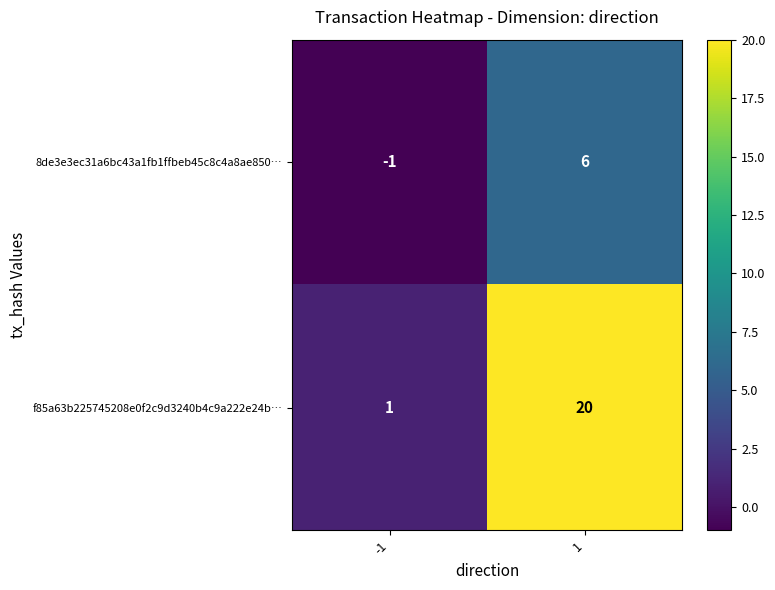

What is the smallest value displayed?

-1